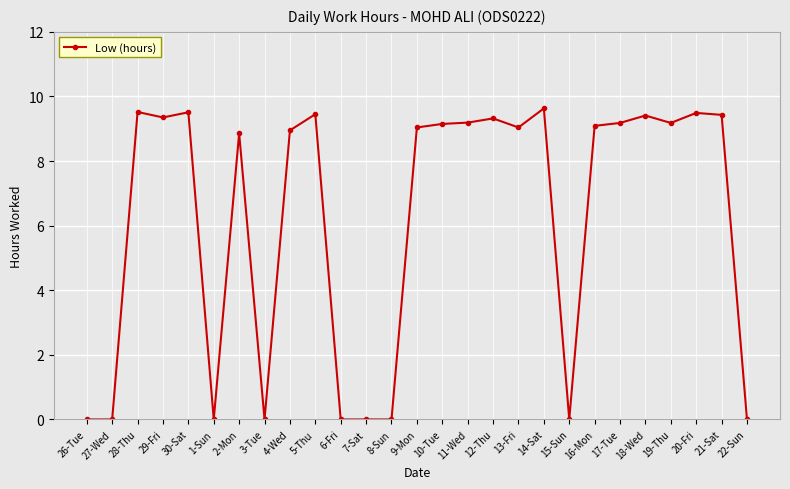

What is the greatest value displayed?

9.6